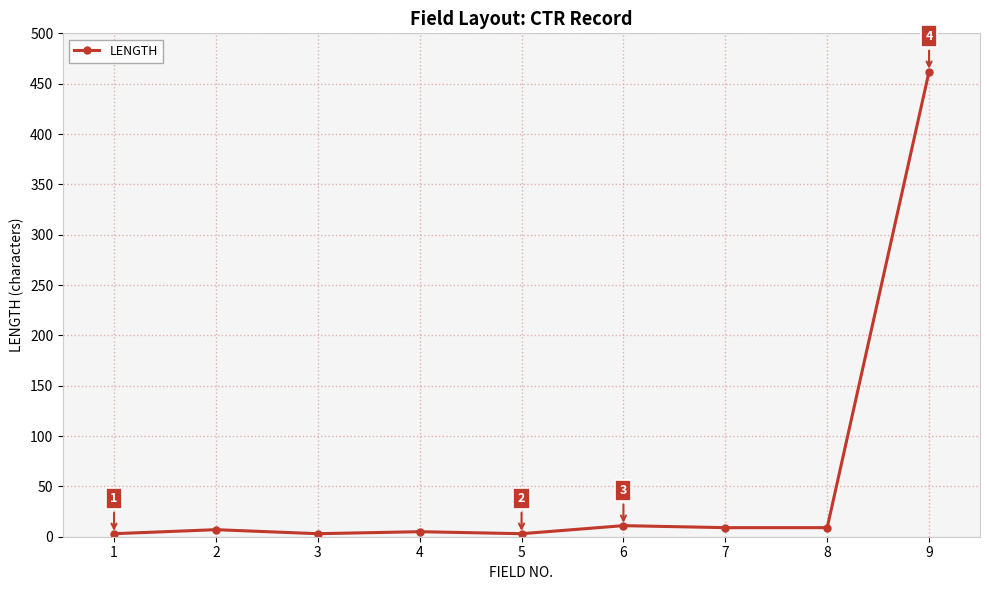

What is the greatest value displayed?

462